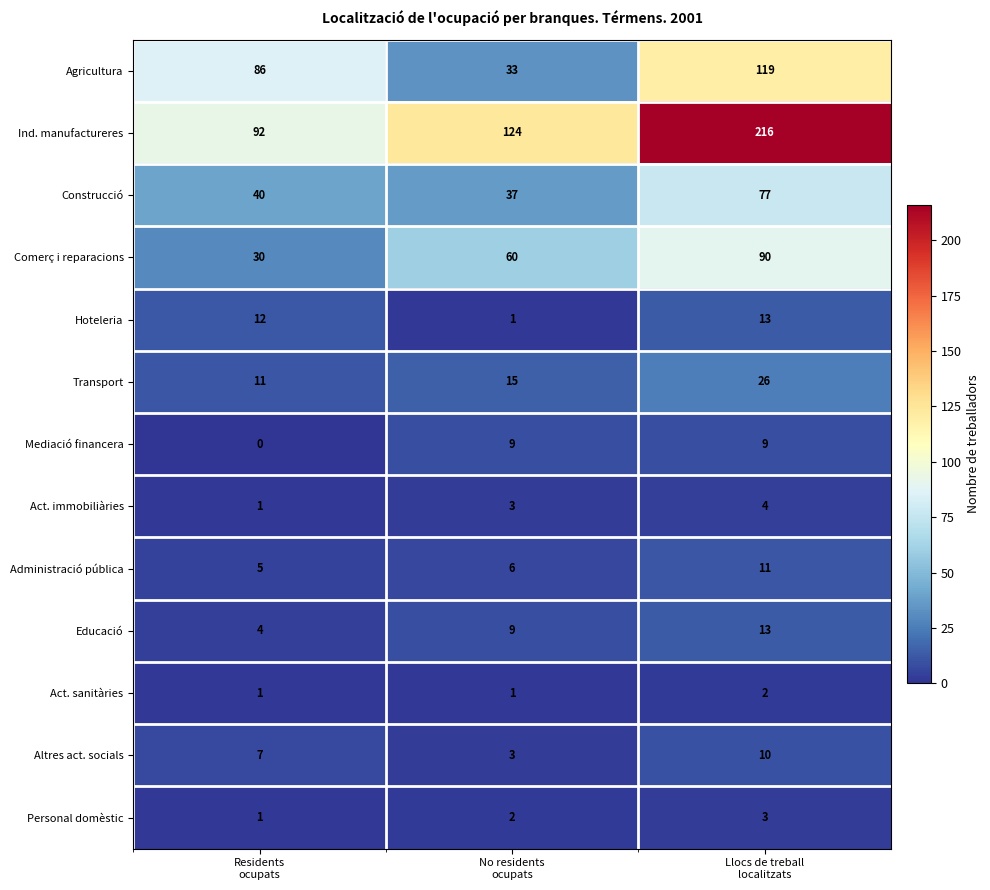

How many Administració pública values are between 5 and 11?

3